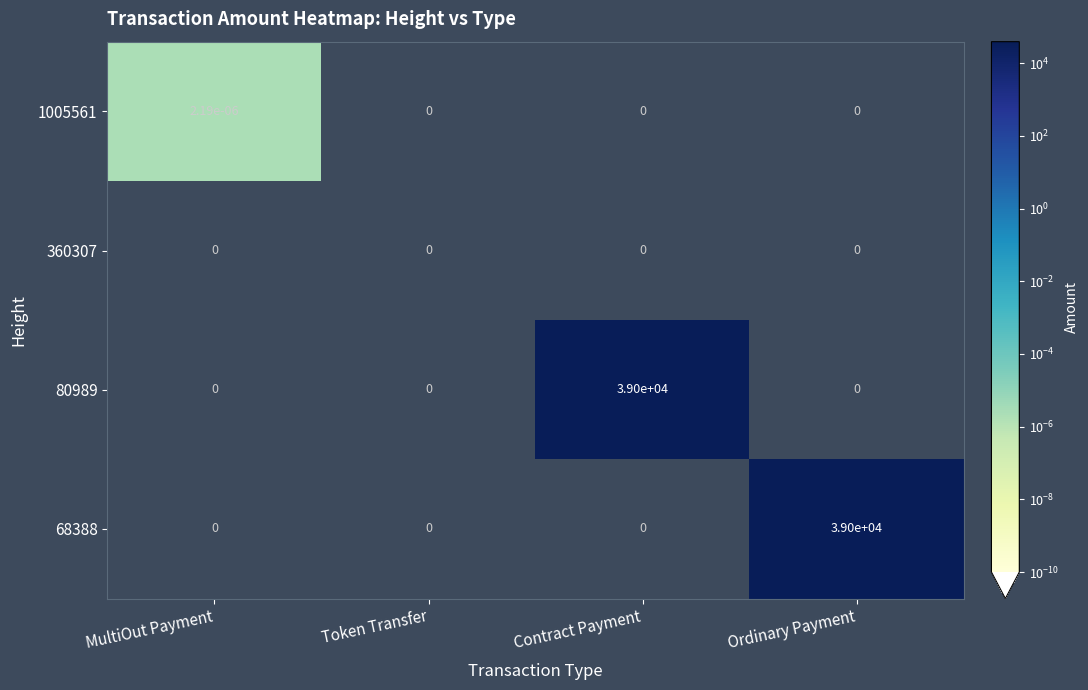

Which category has the highest value in the 1005561 series?

MultiOut Payment